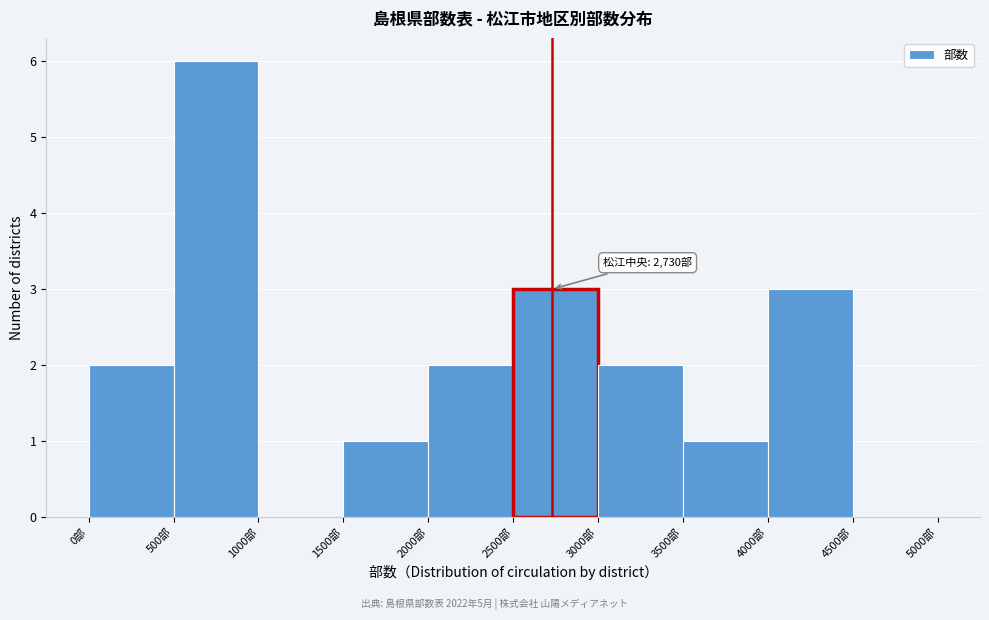

Which range on the x-axis has the tallest bar?

500 to 1000